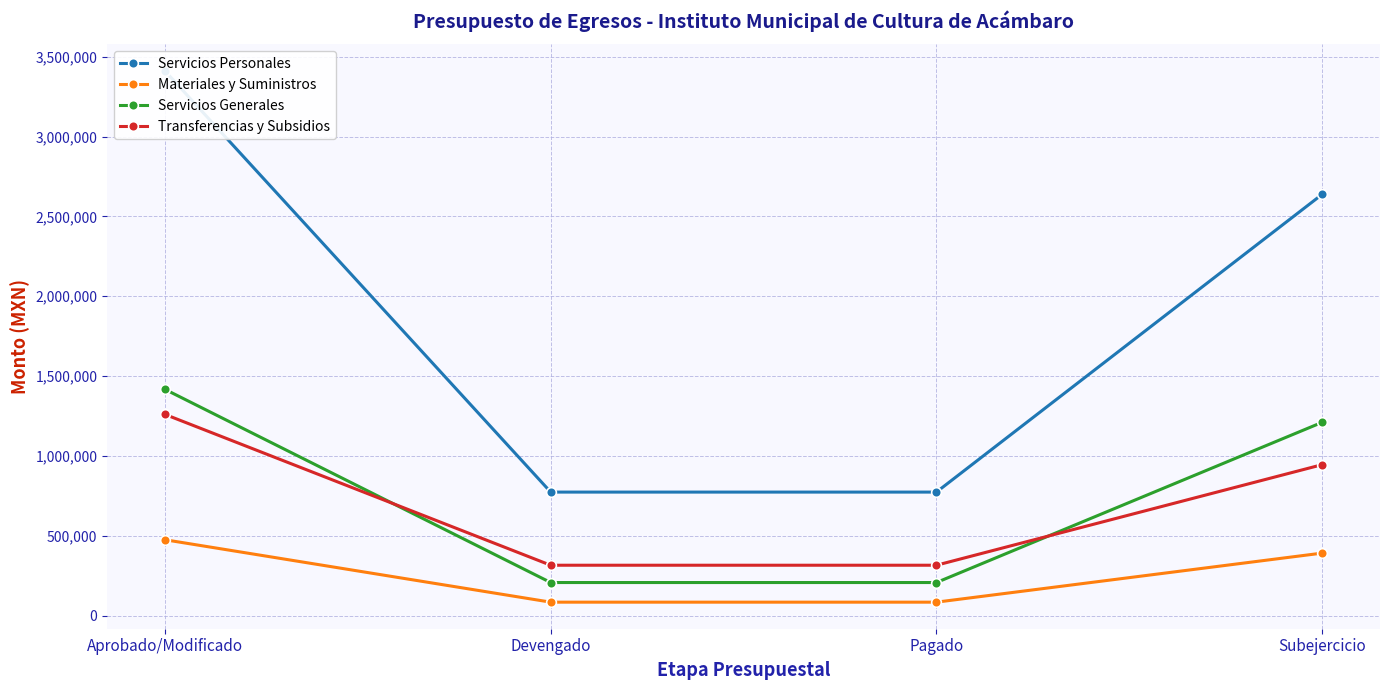

What position from the right is Devengado?

3